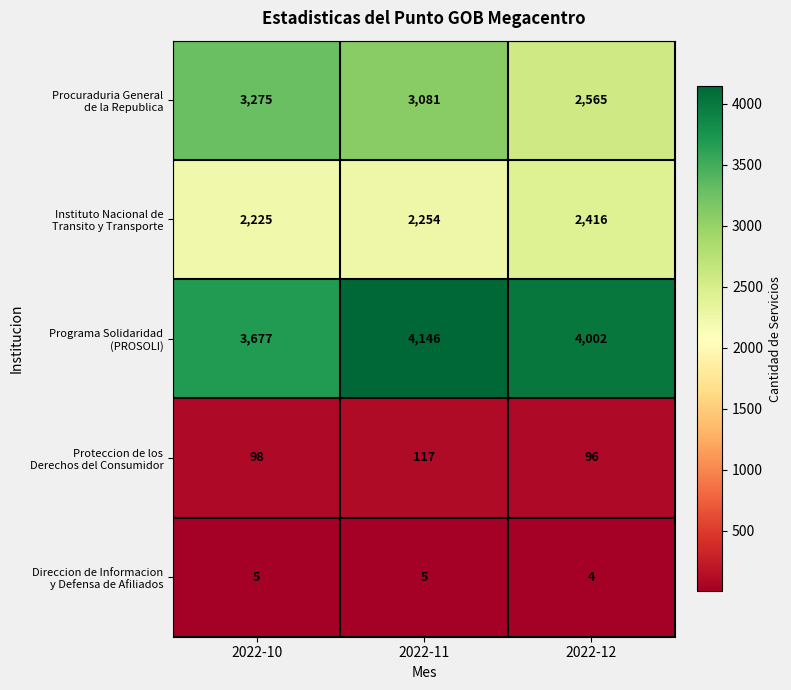

What is the difference between the highest and lowest values at 2022-11?

4141